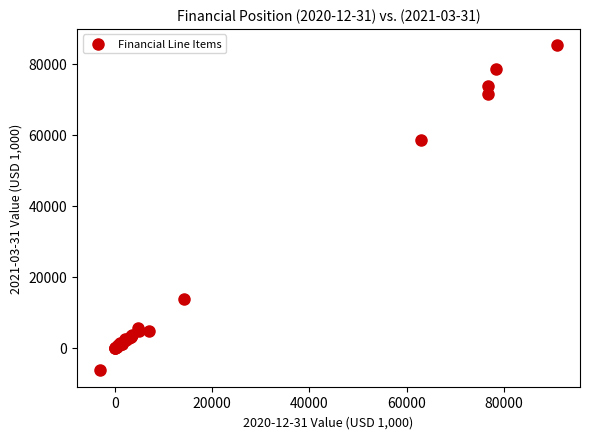

What Y value in the scatter plot is closest to 39404?

58412.6